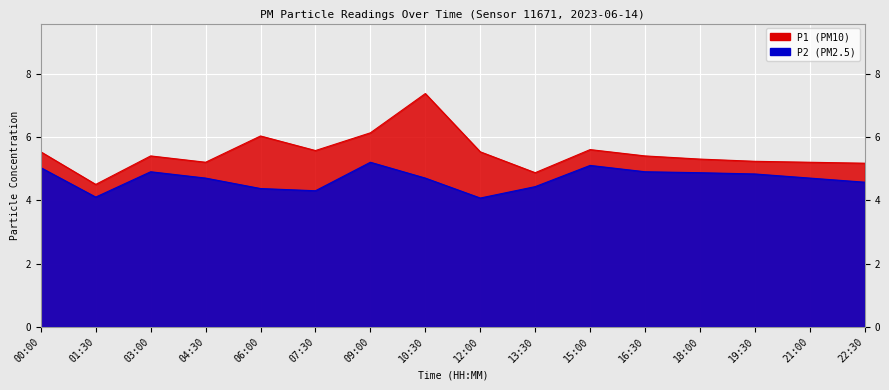

True or false: P1 has a value of 9.5 at 03:00.

False